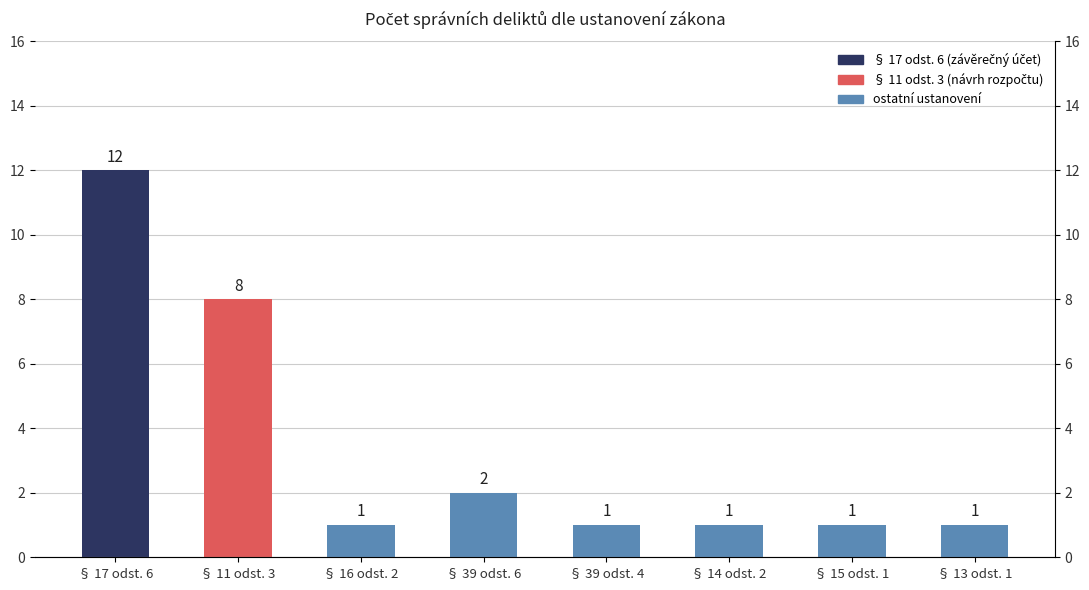

List the labels in order of value, smallest first.

§ 16 odst. 2, § 39 odst. 4, § 14 odst. 2, § 15 odst. 1, § 13 odst. 1, § 39 odst. 6, § 11 odst. 3, § 17 odst. 6